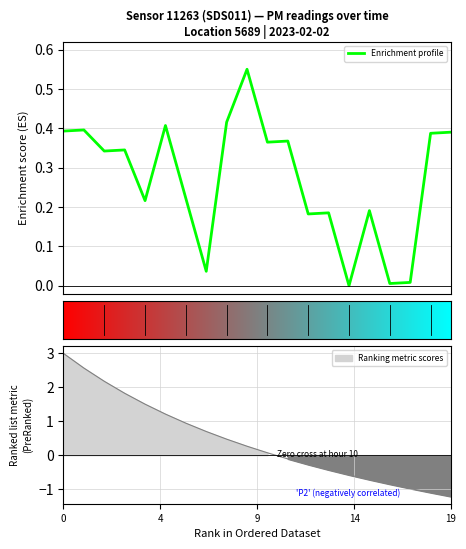

Which label corresponds to the smallest value in the chart?

14